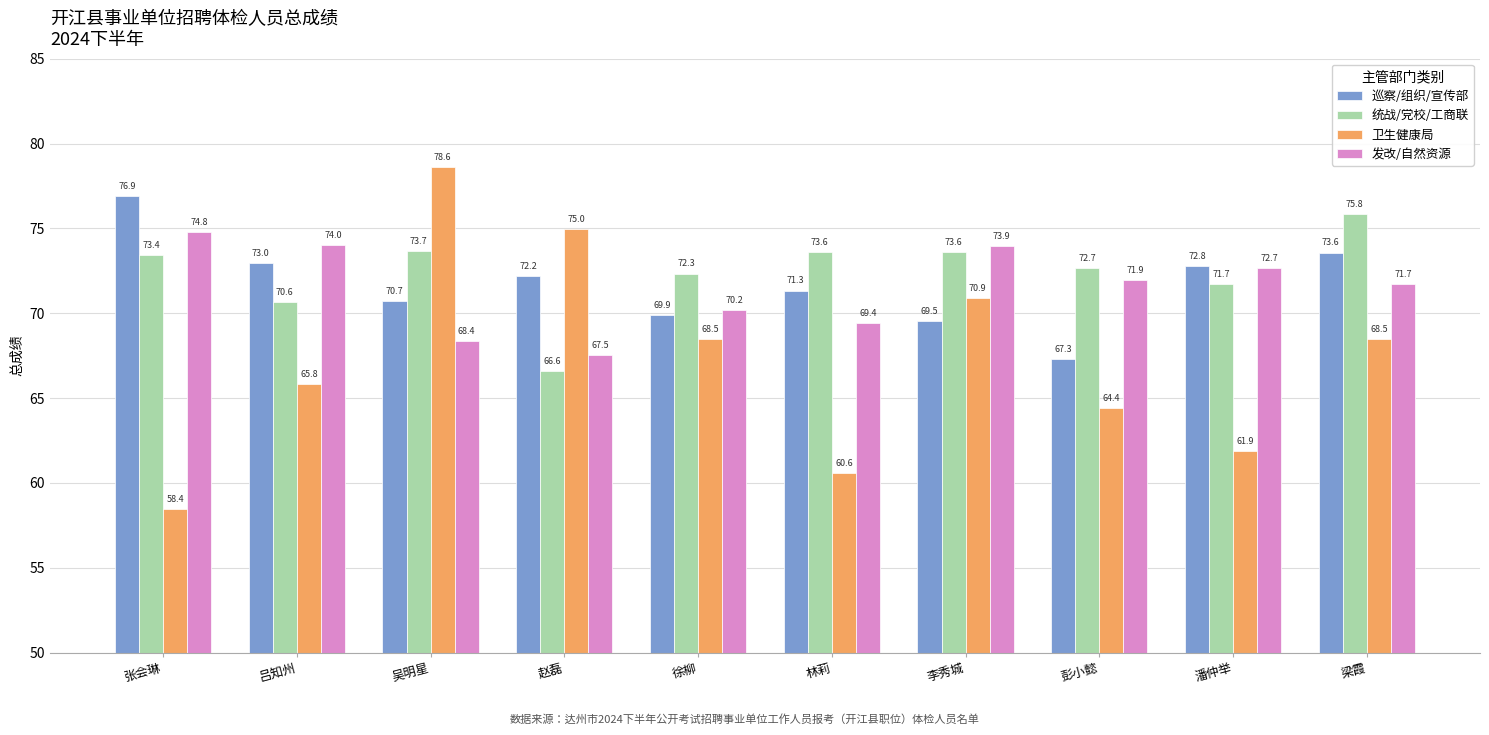

Which category has the highest value in the 巡察/组织/宣传部 series?

张会琳